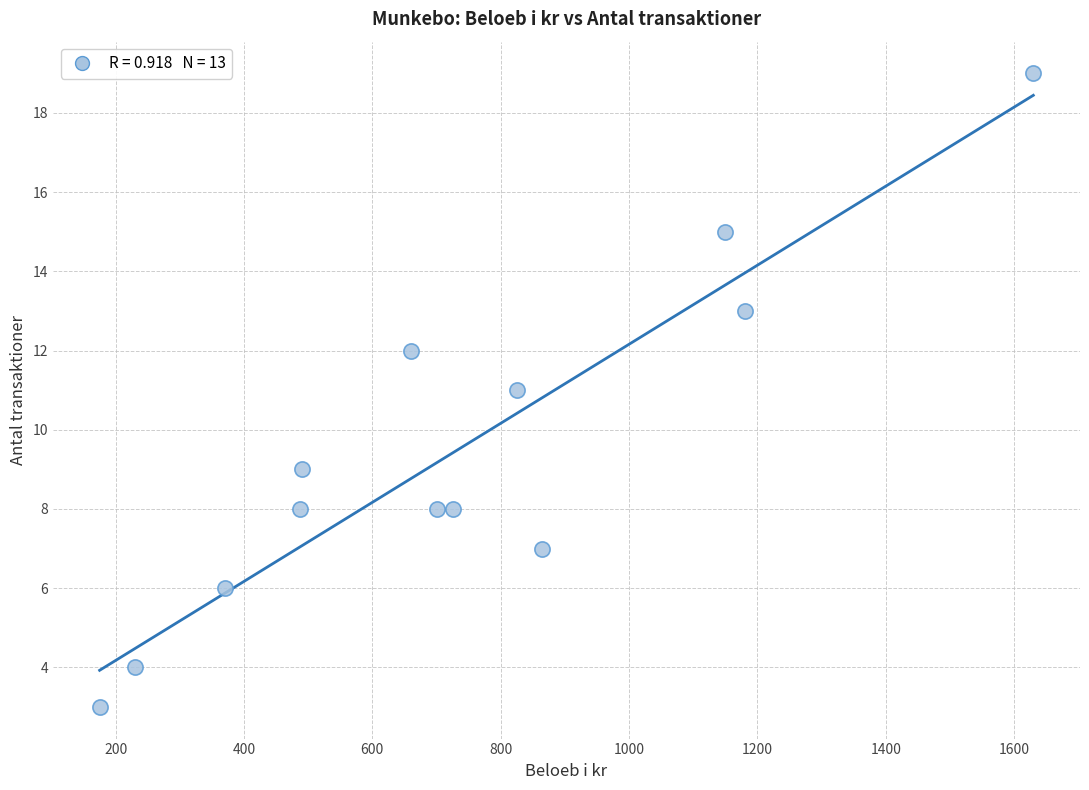

What is the range of X values (max minus min)?

1455